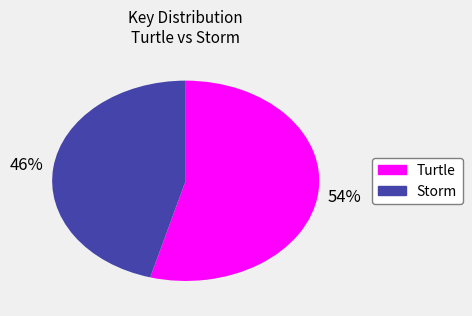

To the nearest percent, what portion does Turtle represent?

54%